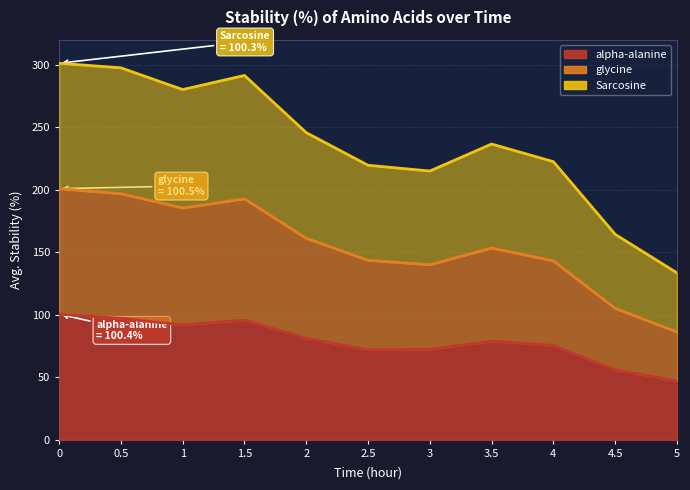

The glycine series shows 281.2 at 1. True or false?

False